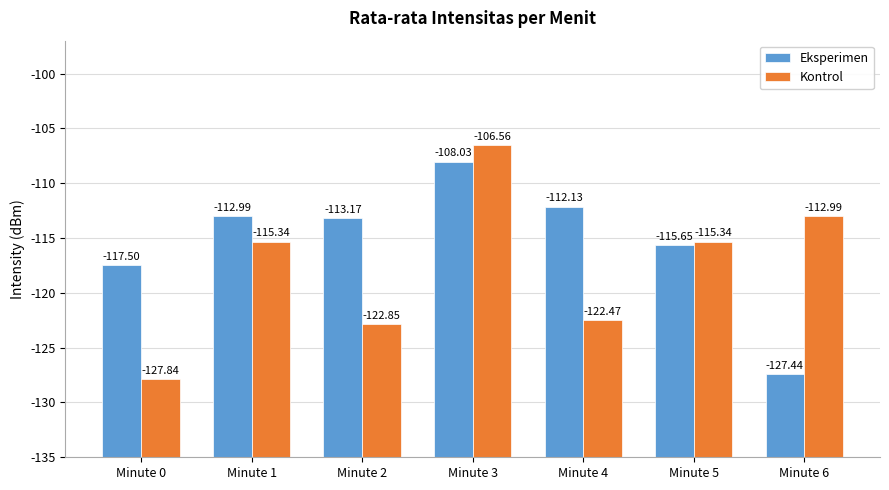

Are the bars horizontal?

No